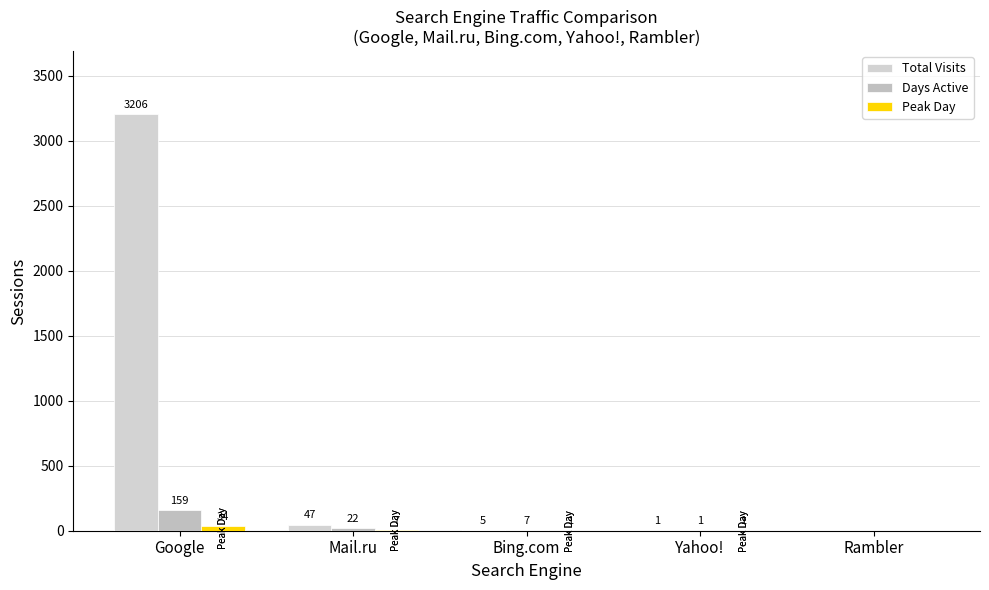

At which category does the chart reach its peak across all series?

Google